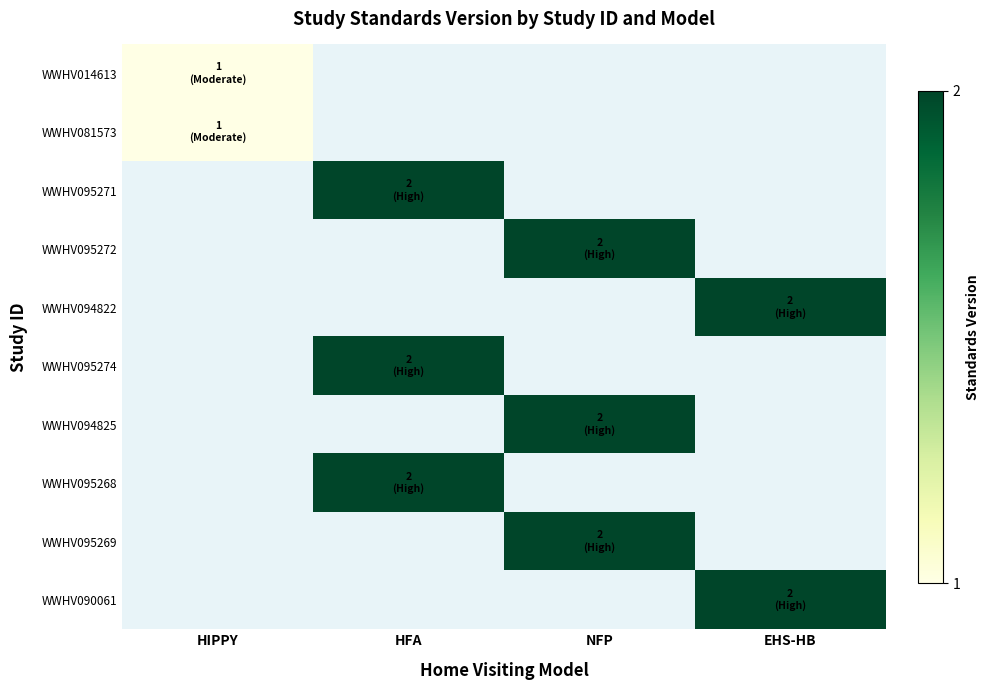

What is the smallest value displayed?

1.0